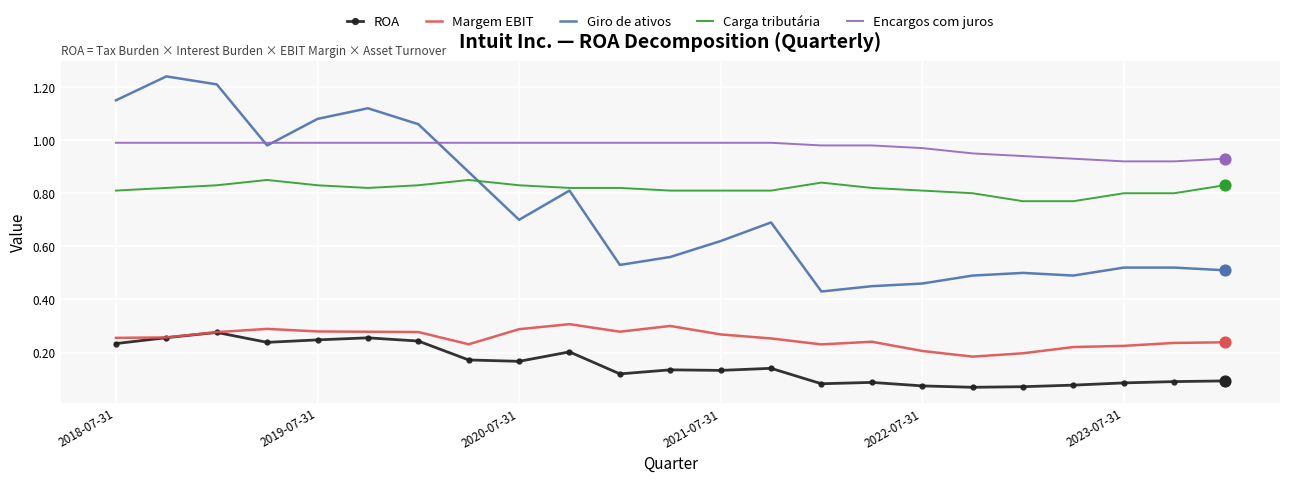

Which series has the largest range (max minus min)?

Giro de ativos